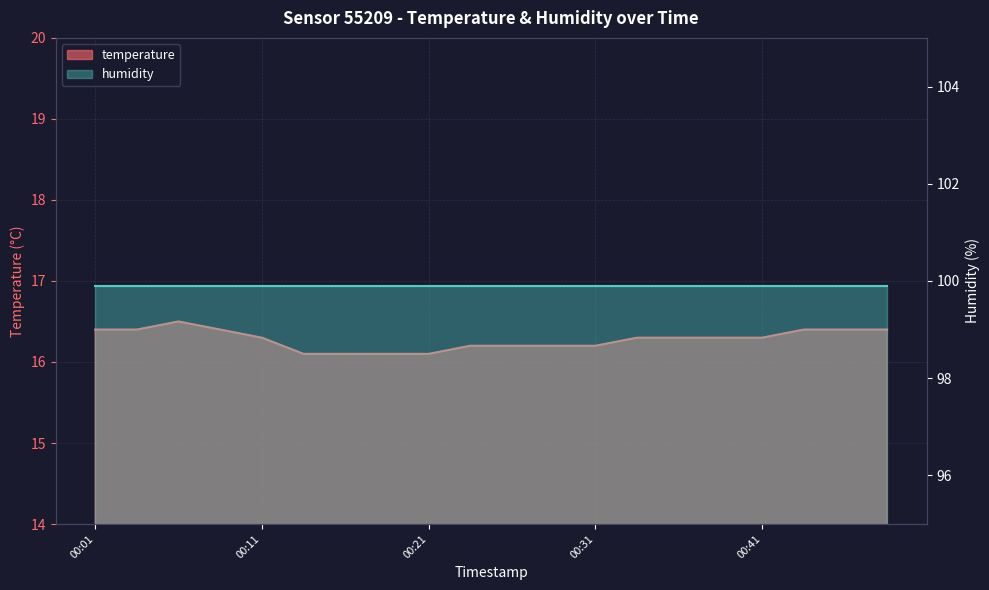

List the labels in order of value, largest first.

00:06, 00:01, 00:03, 00:08, 00:46, 00:49, 00:51, 00:11, 00:34, 00:36, 00:38, 00:41, 00:24, 00:26, 00:29, 00:31, 00:14, 00:16, 00:19, 00:21